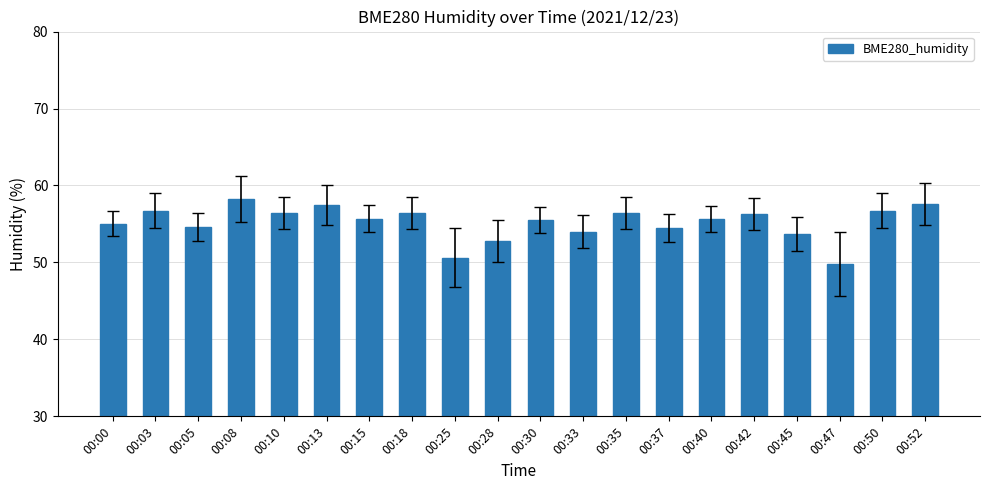

What is the value of the 19th bar from the left?

56.7